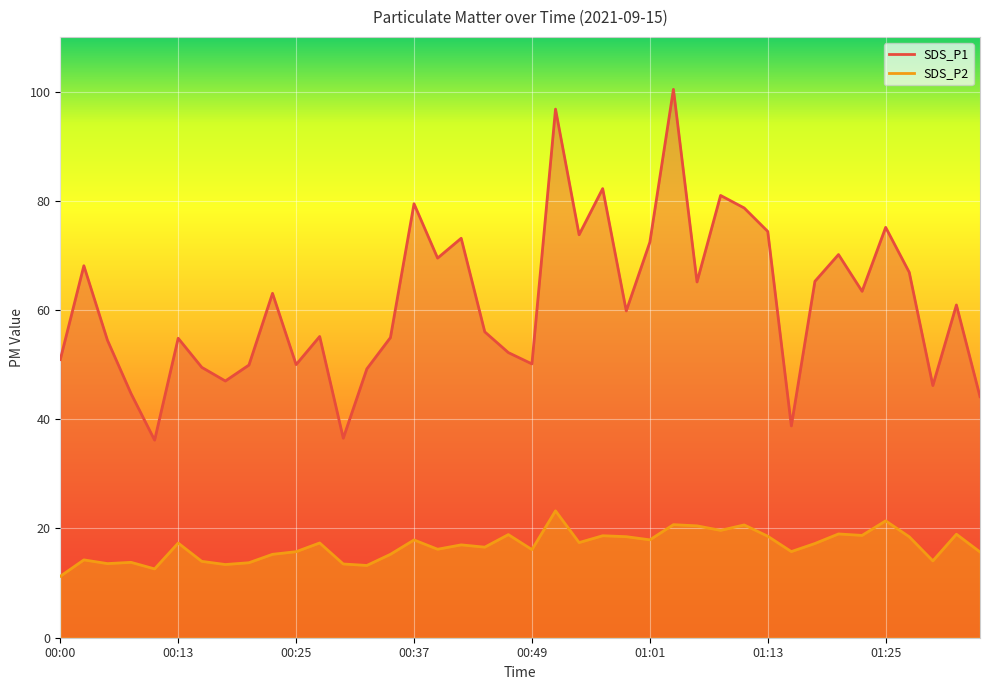

True or false: SDS_P1 has more than 1 points higher than both neighbors.

True